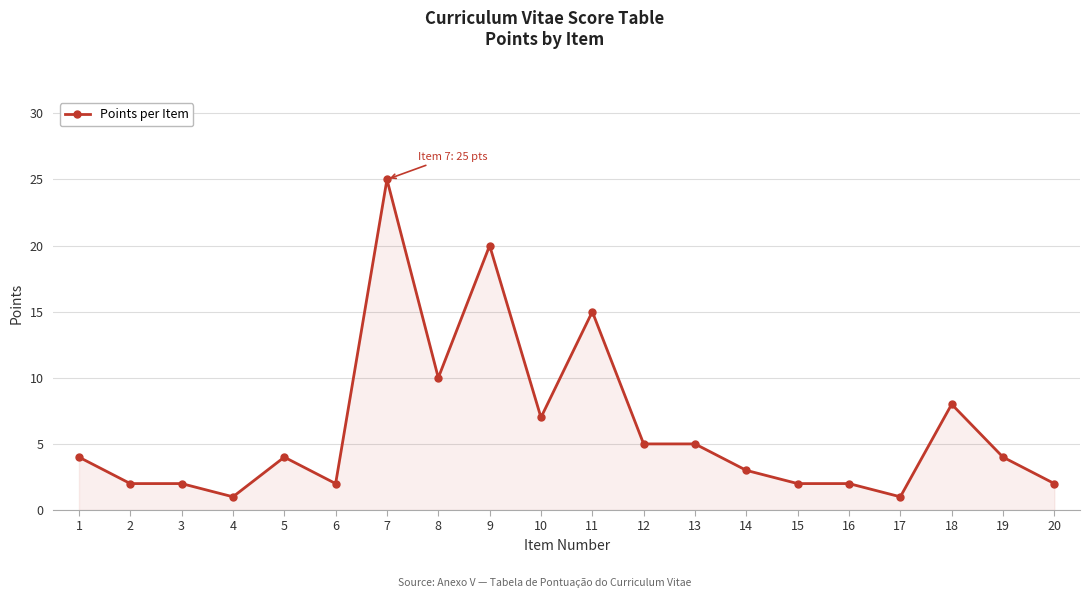

What is the sum of all values?

124